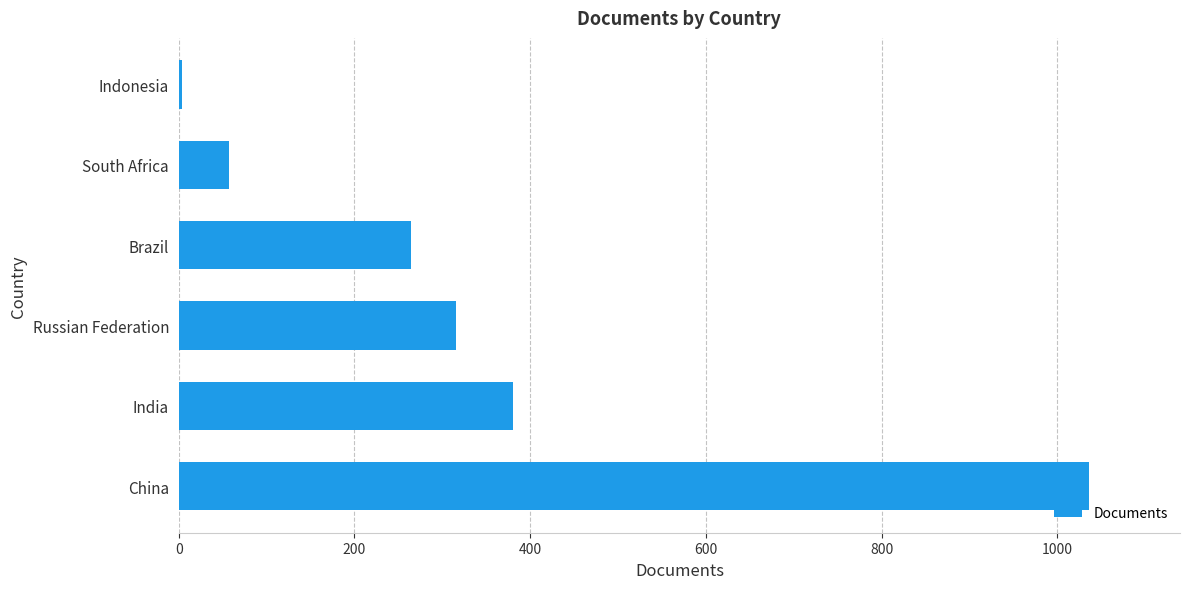

What is the average value?

343